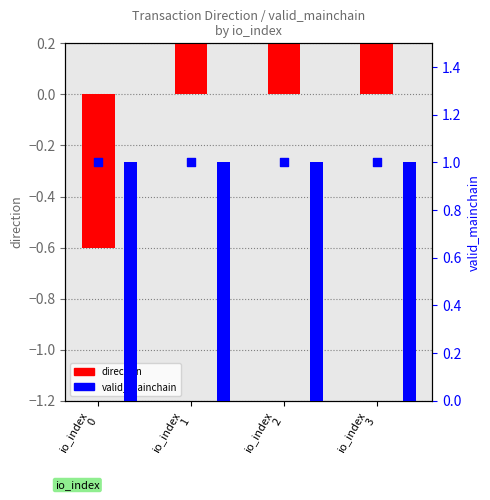

Which series has the largest total across all categories?

valid_mainchain